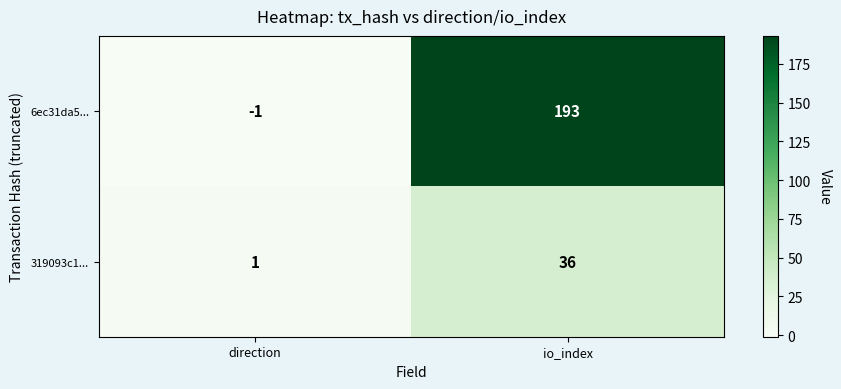

At which label is 6ec31da5... closest to 96?

direction